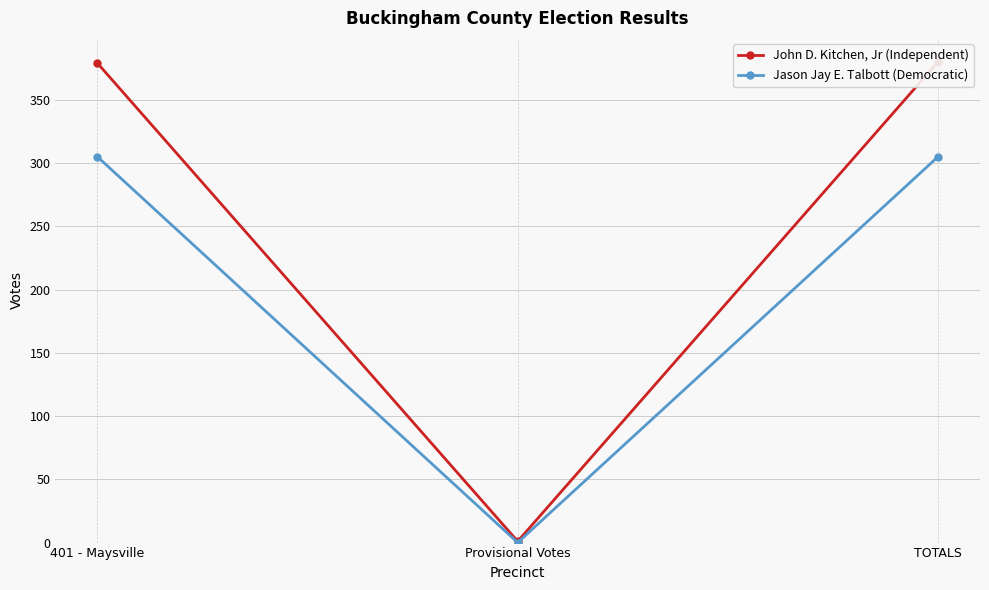

Reading left to right, list all the values displayed in this chart.

John D. Kitchen, Jr (Independent): 379	1	380
Jason Jay E. Talbott (Democratic): 305	0	305